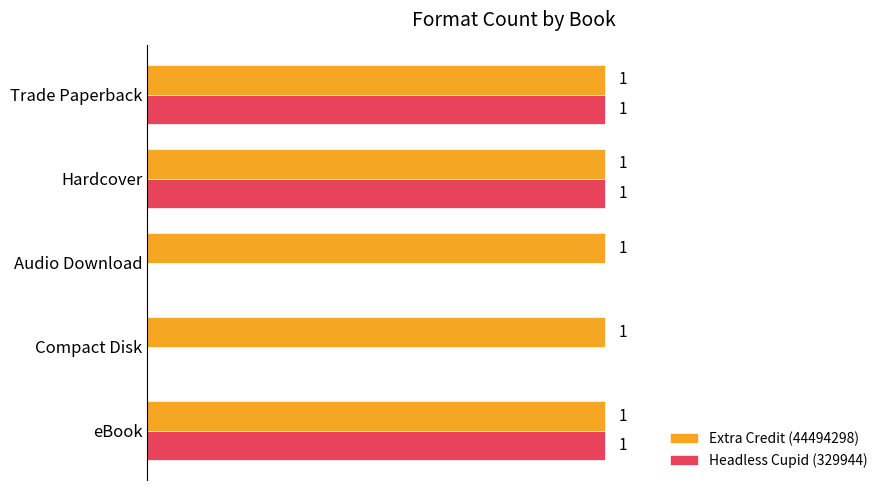

Which series has the largest total across all categories?

Extra Credit (44494298)